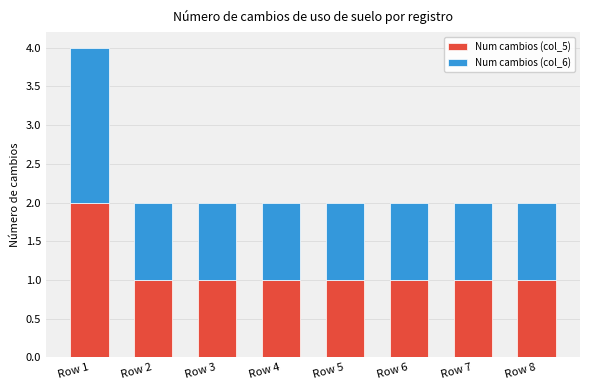

Reading right to left, what are the values for Num cambios (col_5)?

1	1	1	1	1	1	1	2